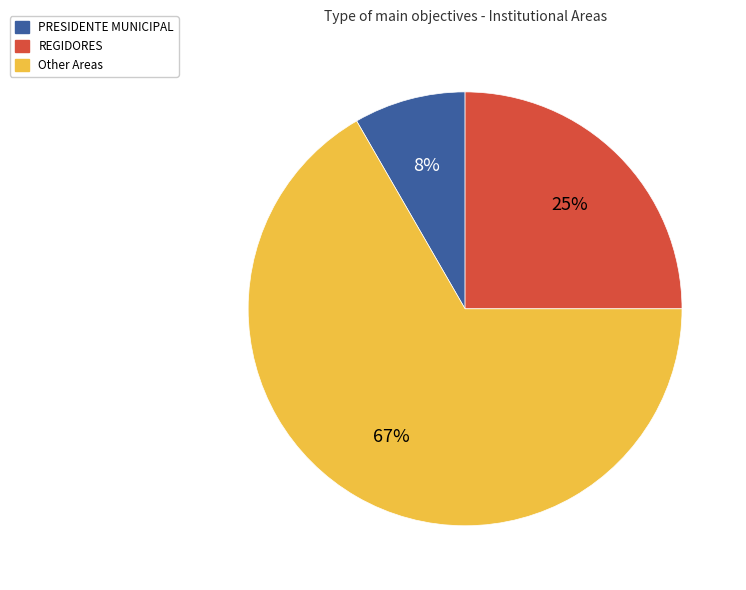

Is there any slice that represents more than half of the pie?

Yes